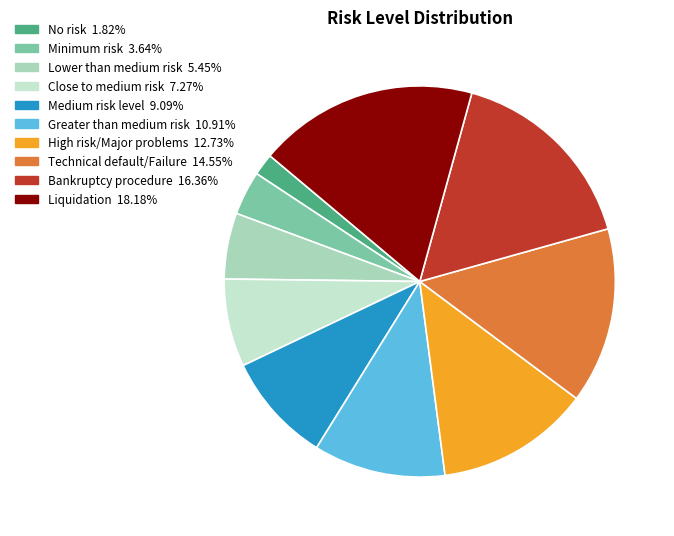

Rank the categories by value from lowest to highest.

No risk, Minimum risk, Lower than medium risk, Close to medium risk, Medium risk level, Greater than medium risk, High risk/Major problems, Technical default/Failure, Bankruptcy procedure, Liquidation